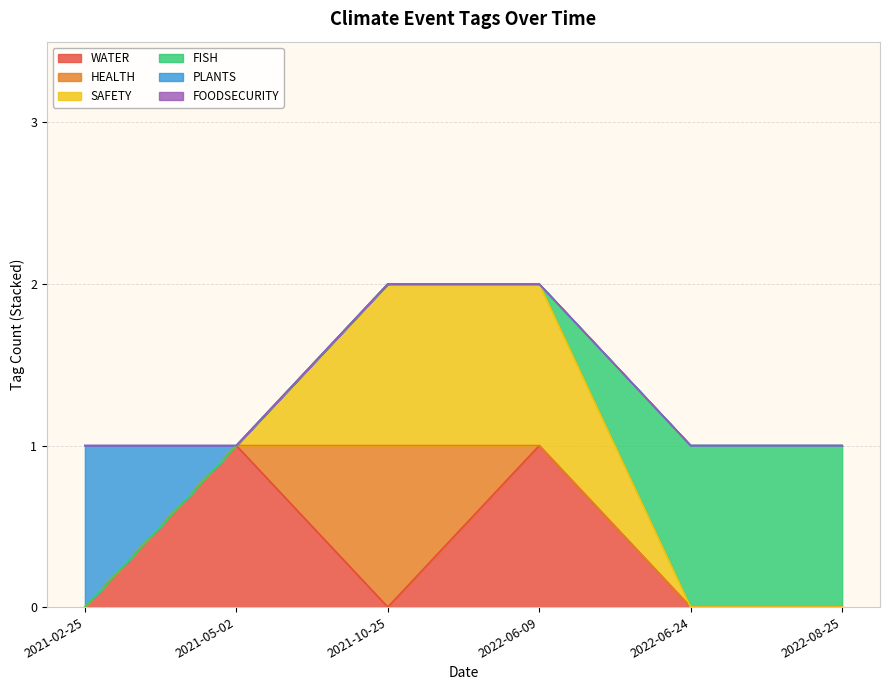

Rank the series at 2022-06-09 from highest to lowest value.

WATER, SAFETY, HEALTH, FISH, PLANTS, FOODSECURITY